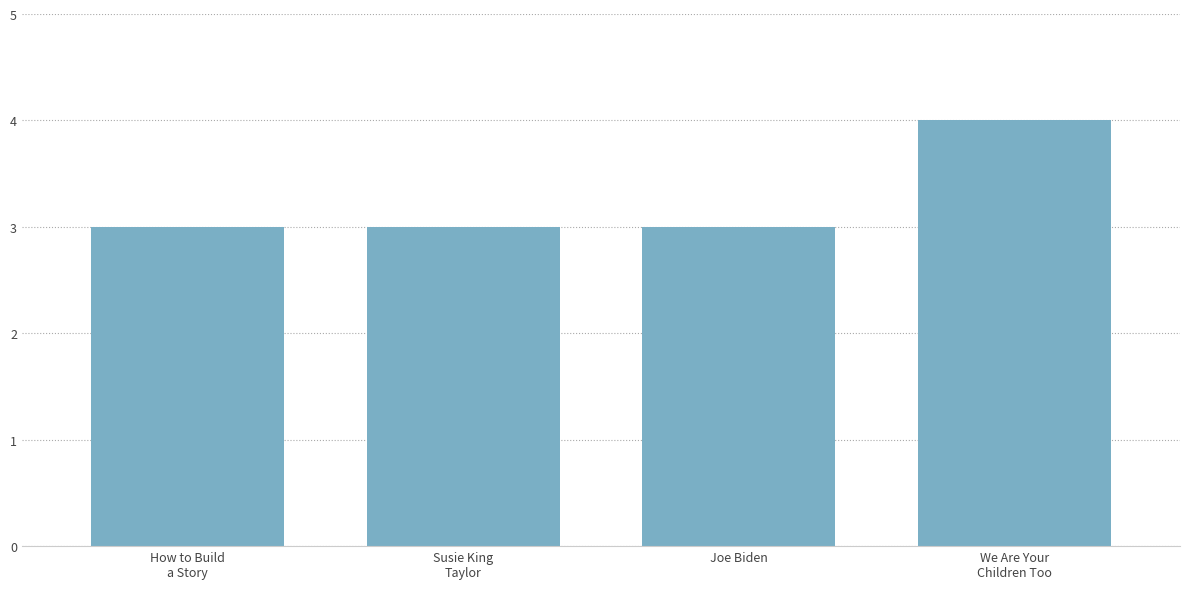

Which label corresponds to the largest value in the chart?

We Are Your
Children Too